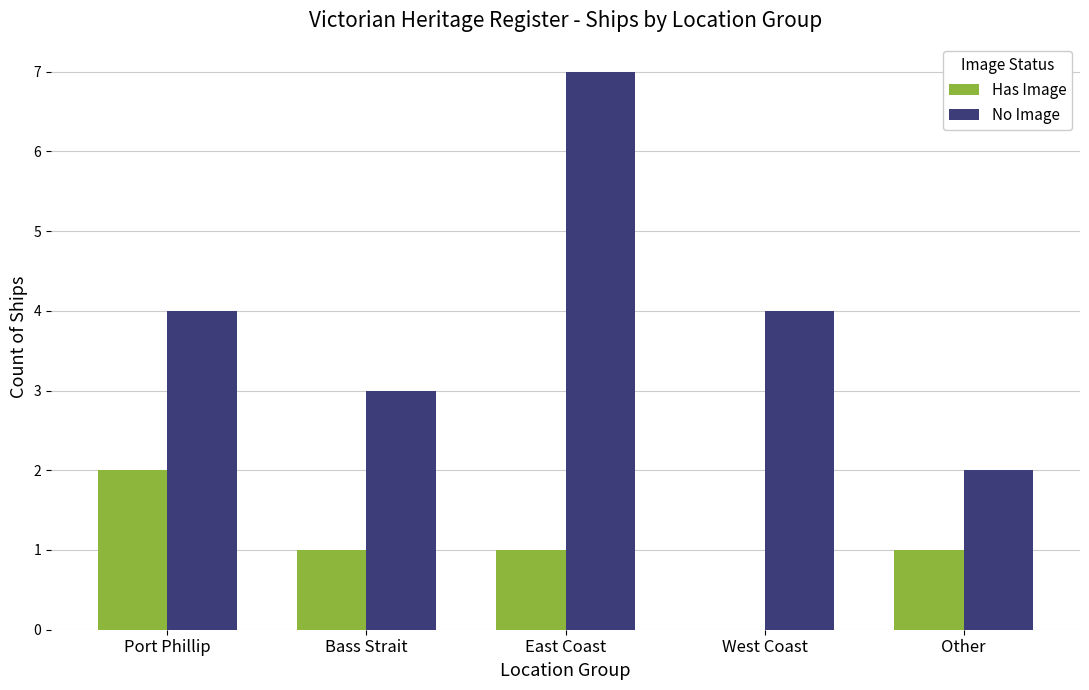

True or false: No Image has a value of 3 at Bass Strait.

True